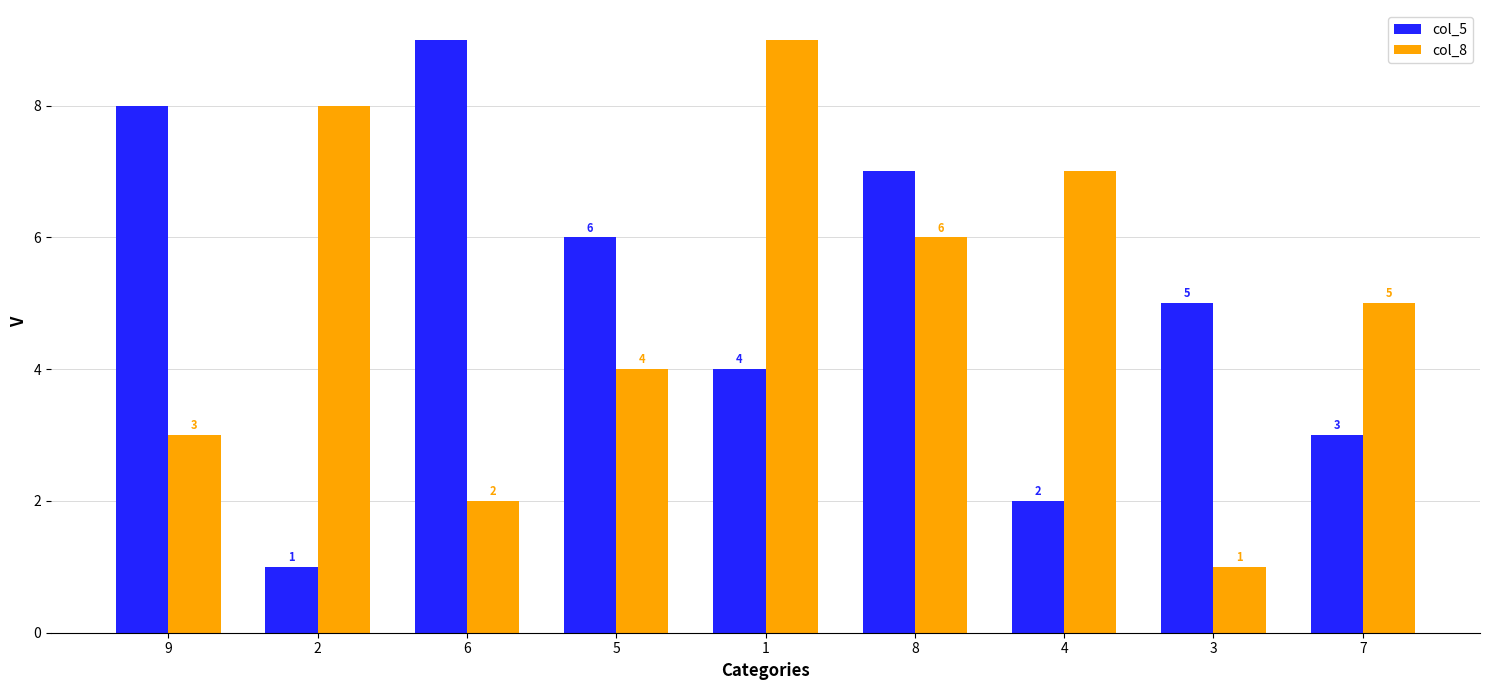

What are all the series names shown in the legend?

col_5, col_8